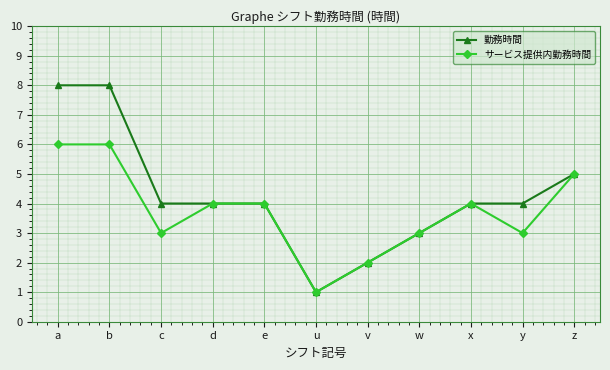

What is the label of the 1st point from the right?

z